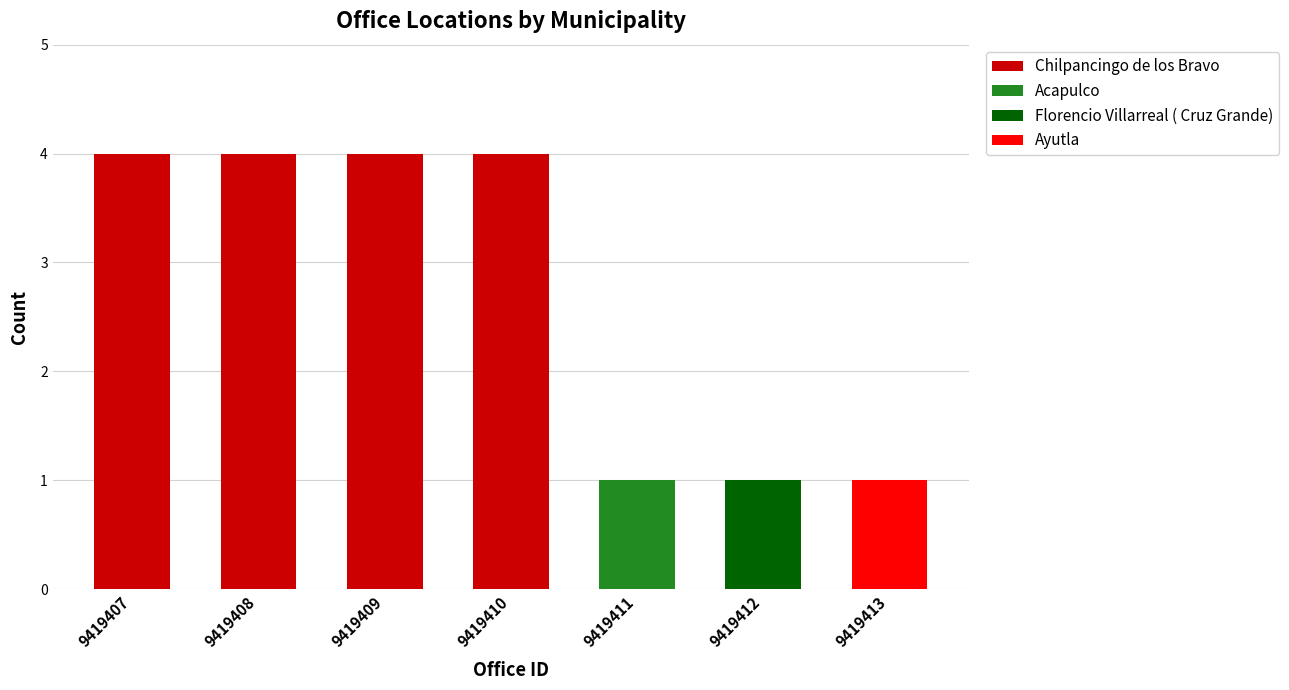

The value of Chilpancingo de los Bravo at 9419407 is 4. True or false?

True